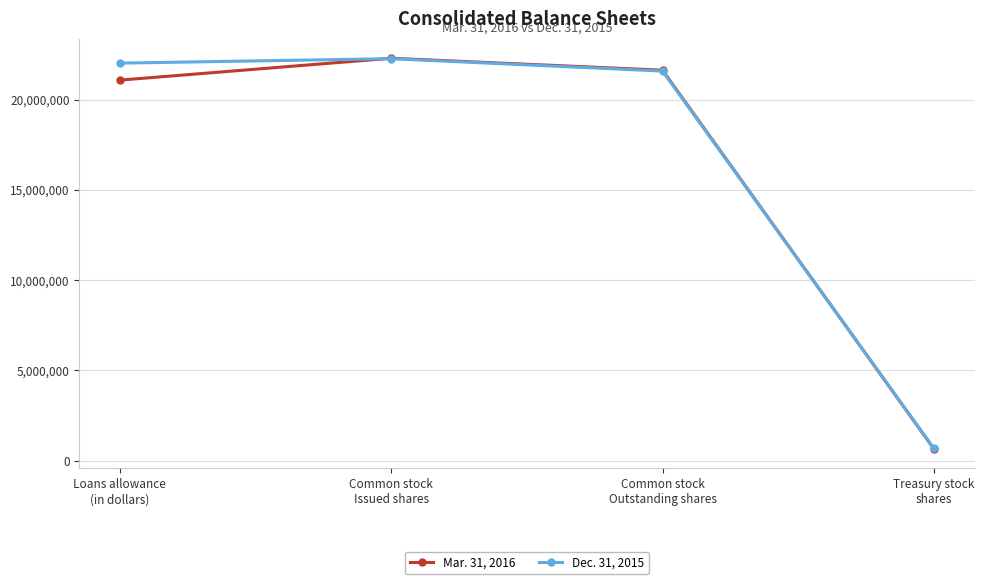

True or false: Dec. 31, 2015 has more than 2 interior local peaks.

False